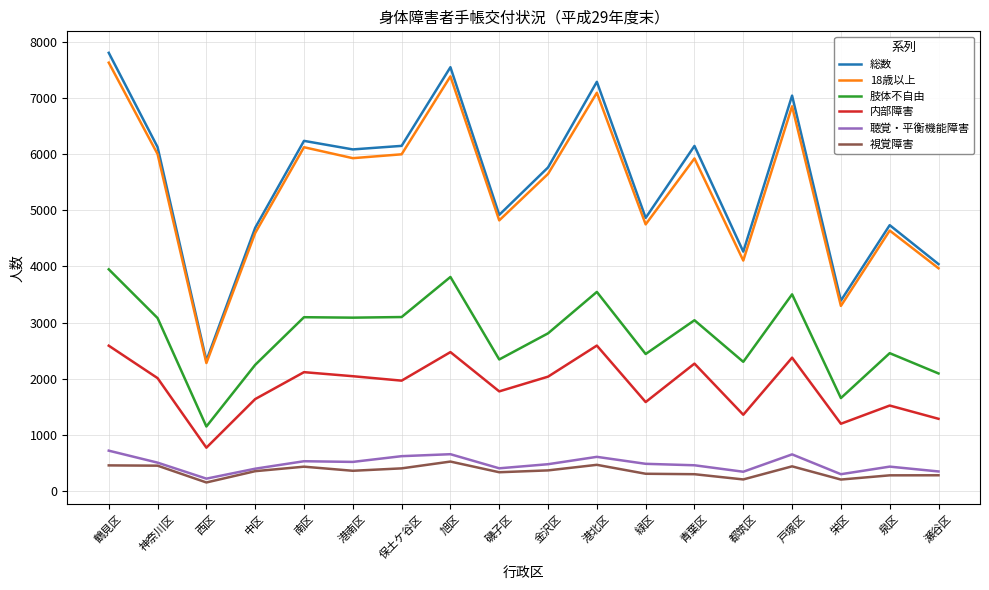

What is the maximum value for 視覚障害?

526